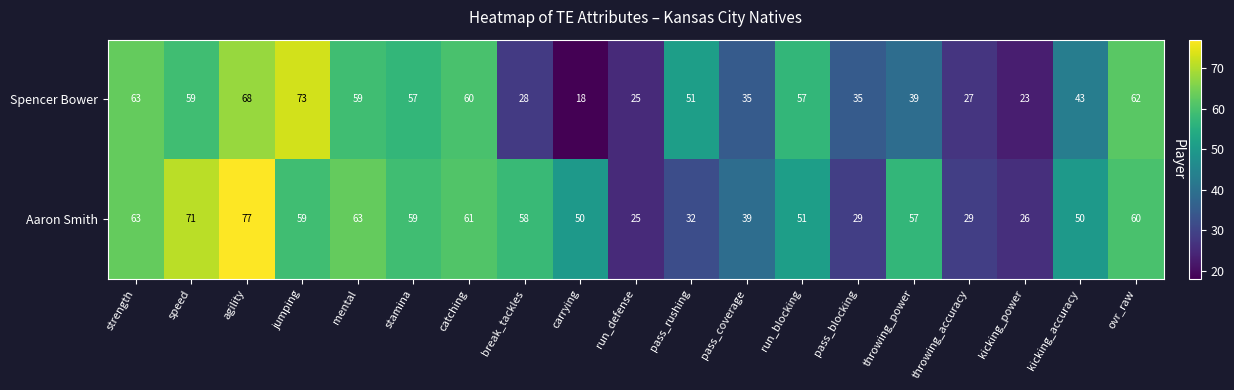

List the series in order of their peak value, highest first.

Aaron Smith, Spencer Bower